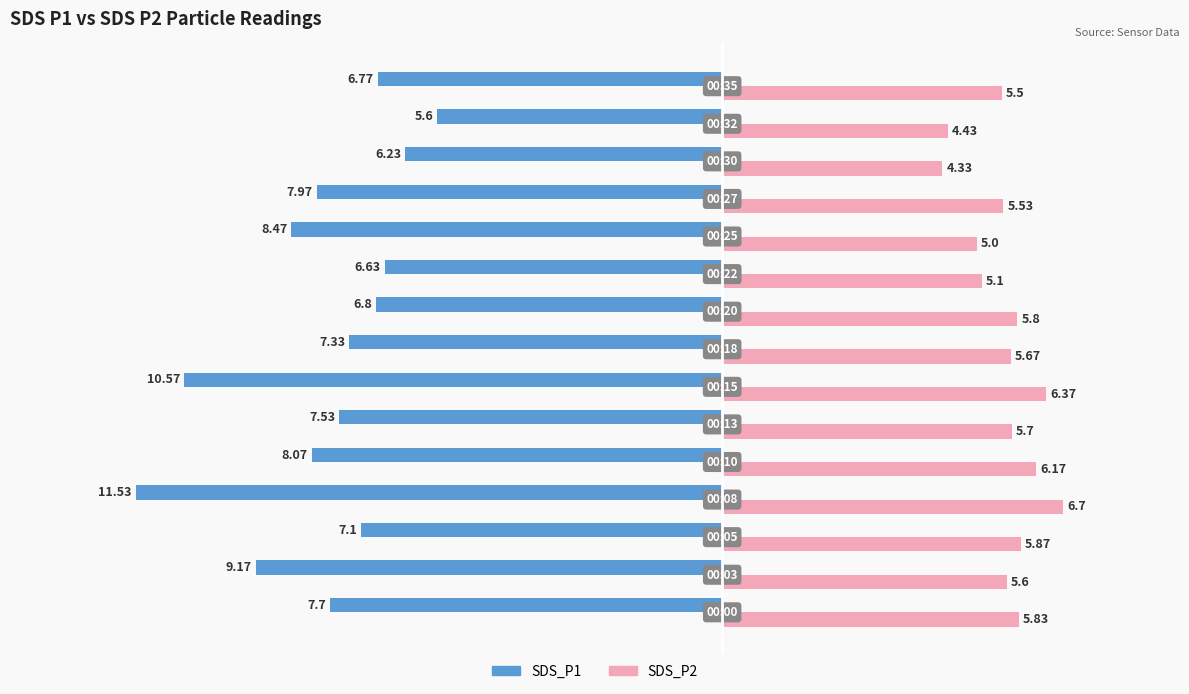

What is the sum of all SDS_P1 values?

-117.5